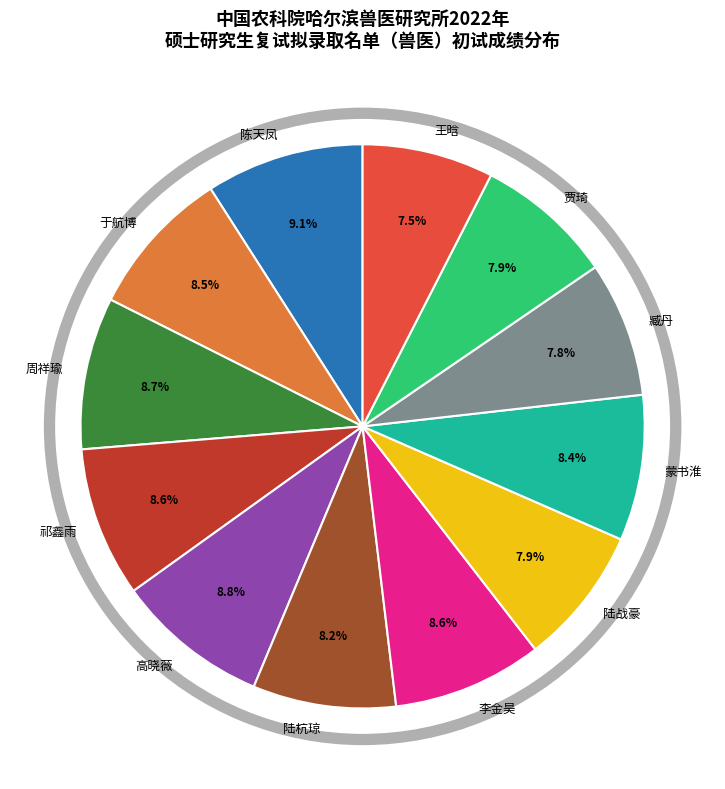

To the nearest percent, what is the difference between the largest and smallest slice percentages?

2%